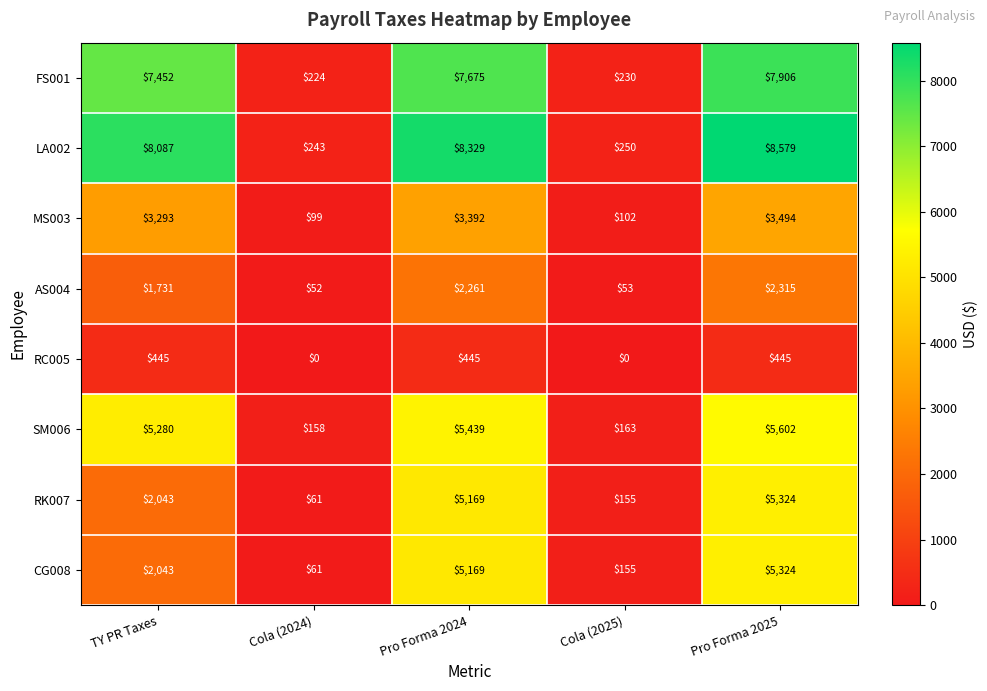

What is the highest value of the MS003 series?

3494